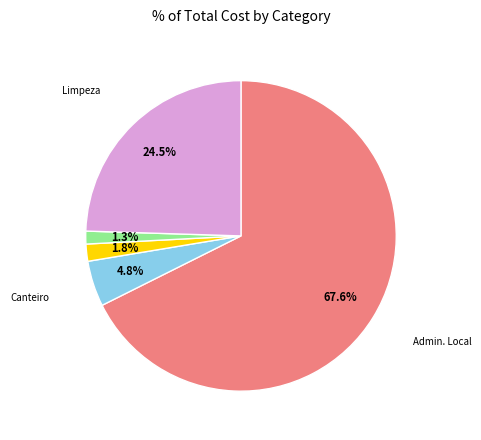

Does any single category account for the majority?

Yes